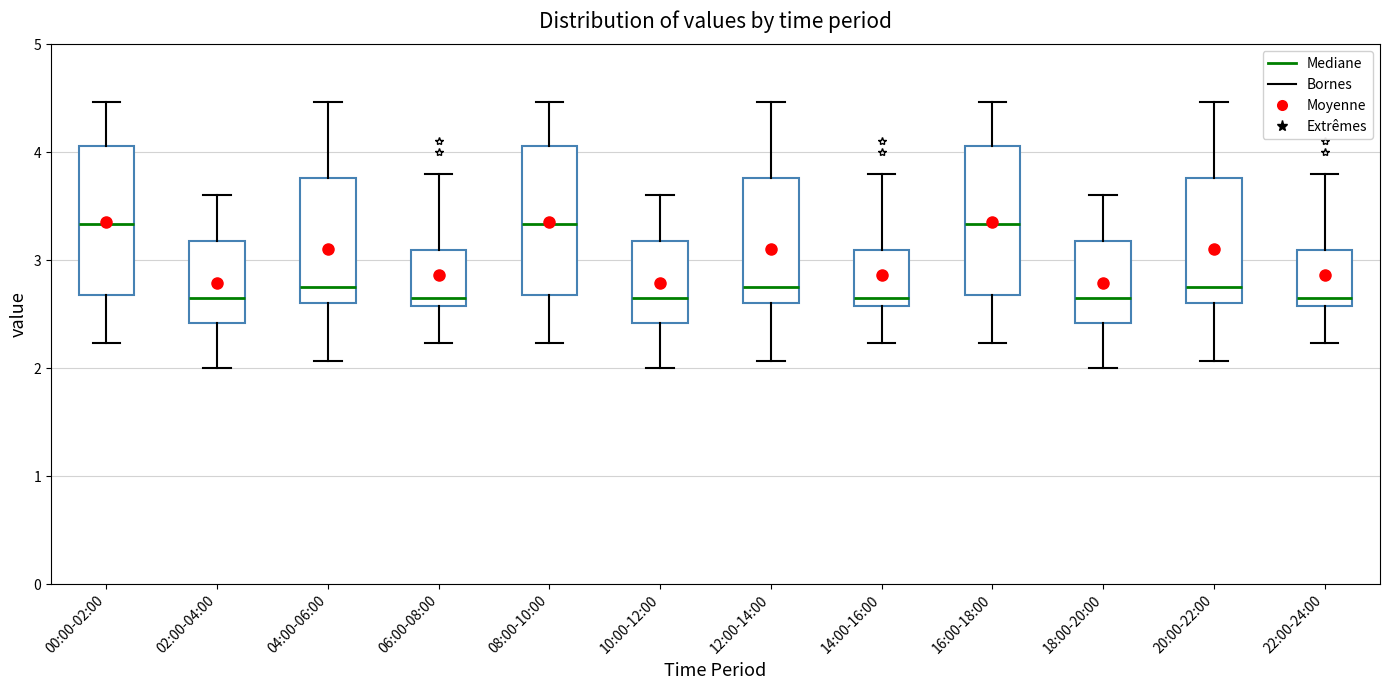

Where does the upper whisker of the box for 02:00-04:00 end on the y-axis? The values are not printed on the chart, so give them approximately, as read against the axis.

3.6